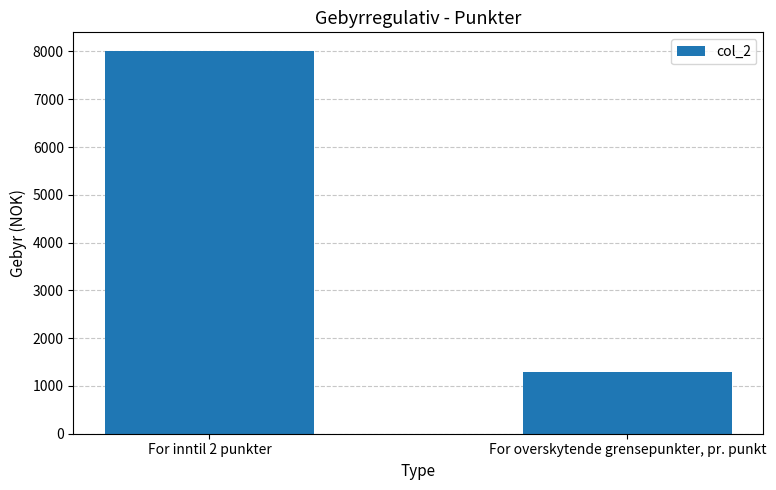

Is it true that the value at For inntil 2 punkter is 3976?

False